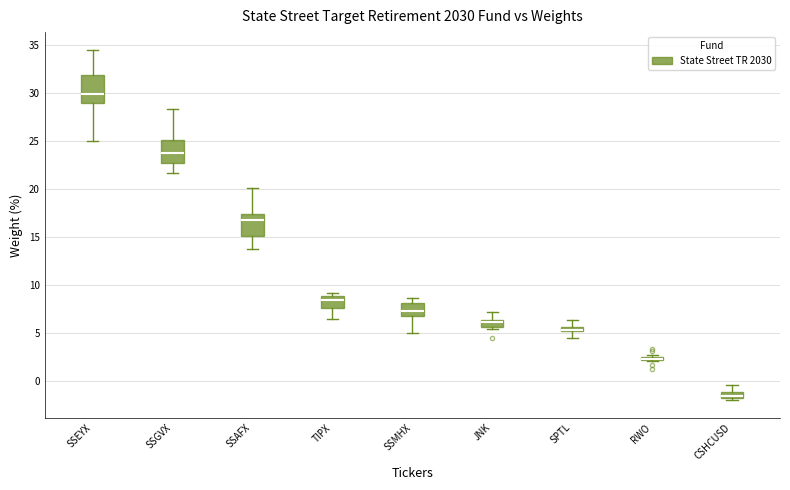

Where is the lower edge of the box for SPTL on the y-axis? The values are not printed on the chart, so give them approximately, as read against the axis.

5.0